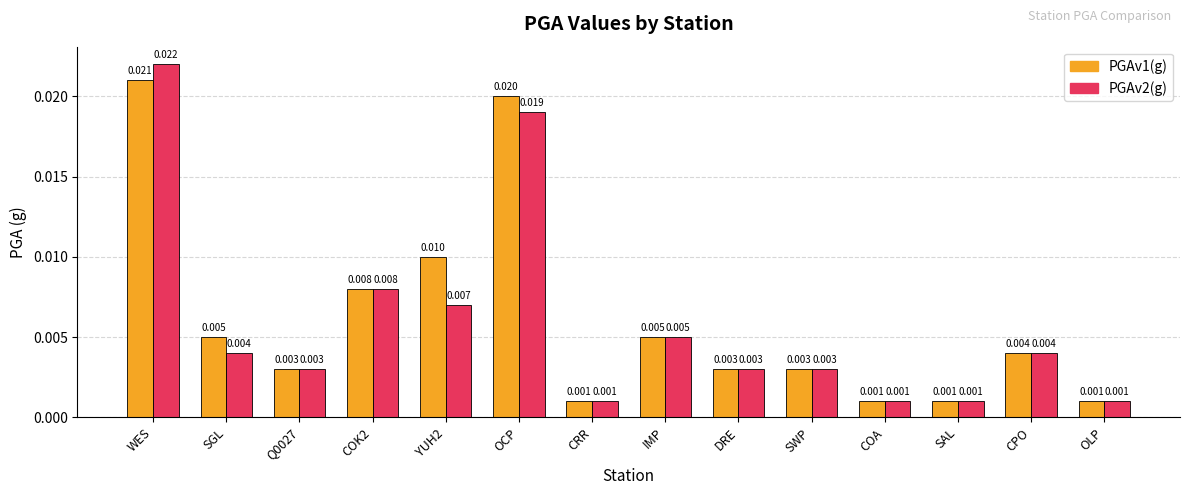

Is the value of PGAv1(g) at OLP greater than the value of PGAv2(g) at OCP?

No